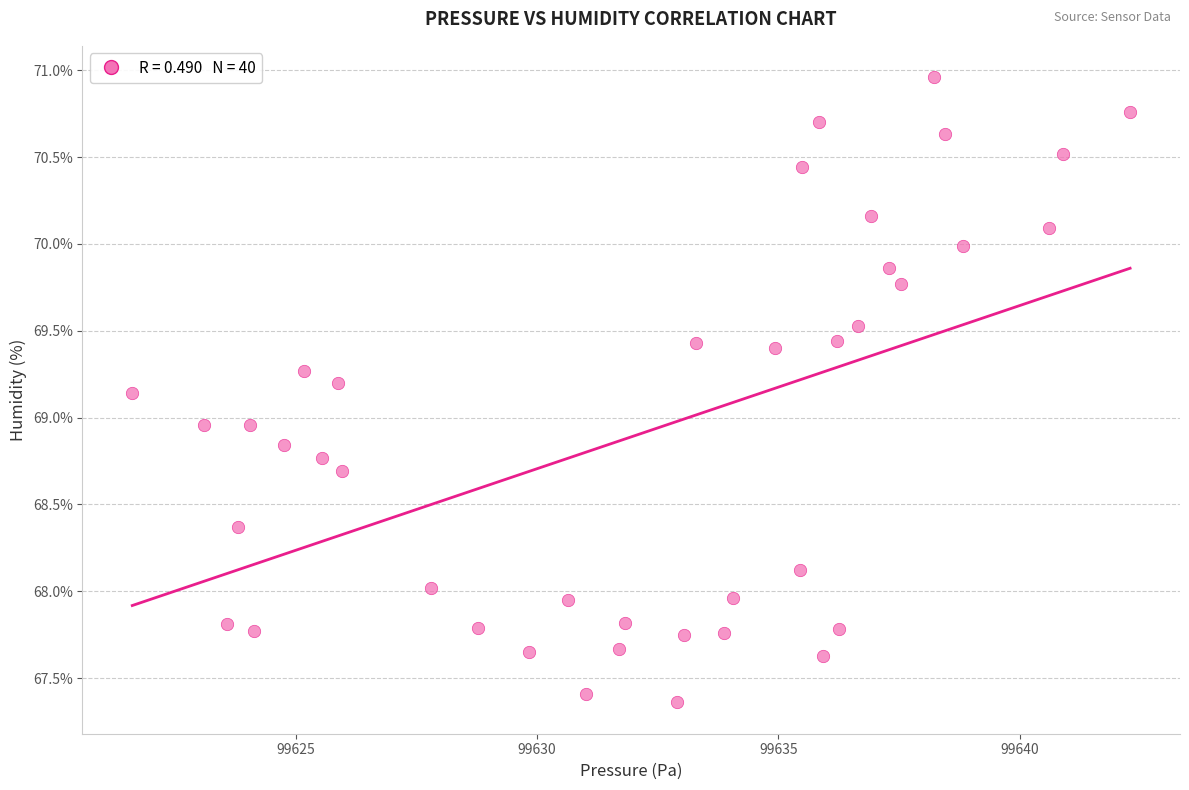

What is the range of Y values (max minus min)?

3.6